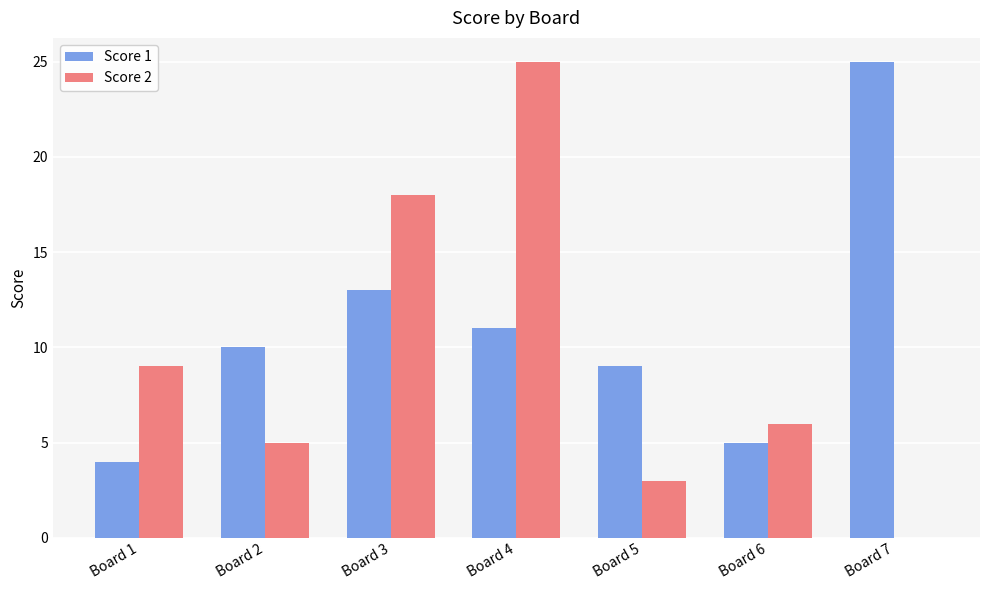

True or false: Score 2 has a value of 3 at Board 5.

True